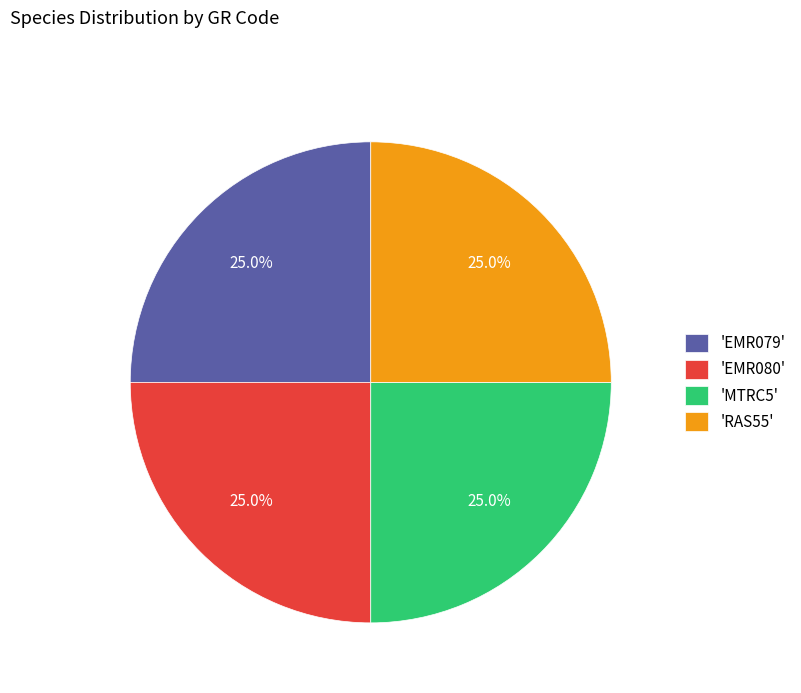

Is there a majority slice in this chart?

No